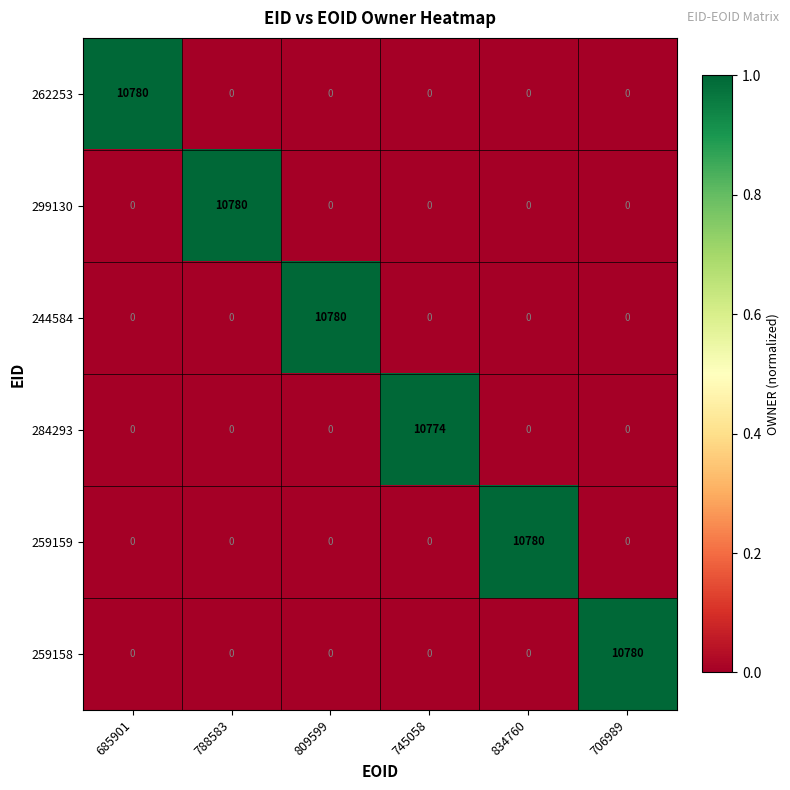

At how many categories does at least one series exceed 340?

6